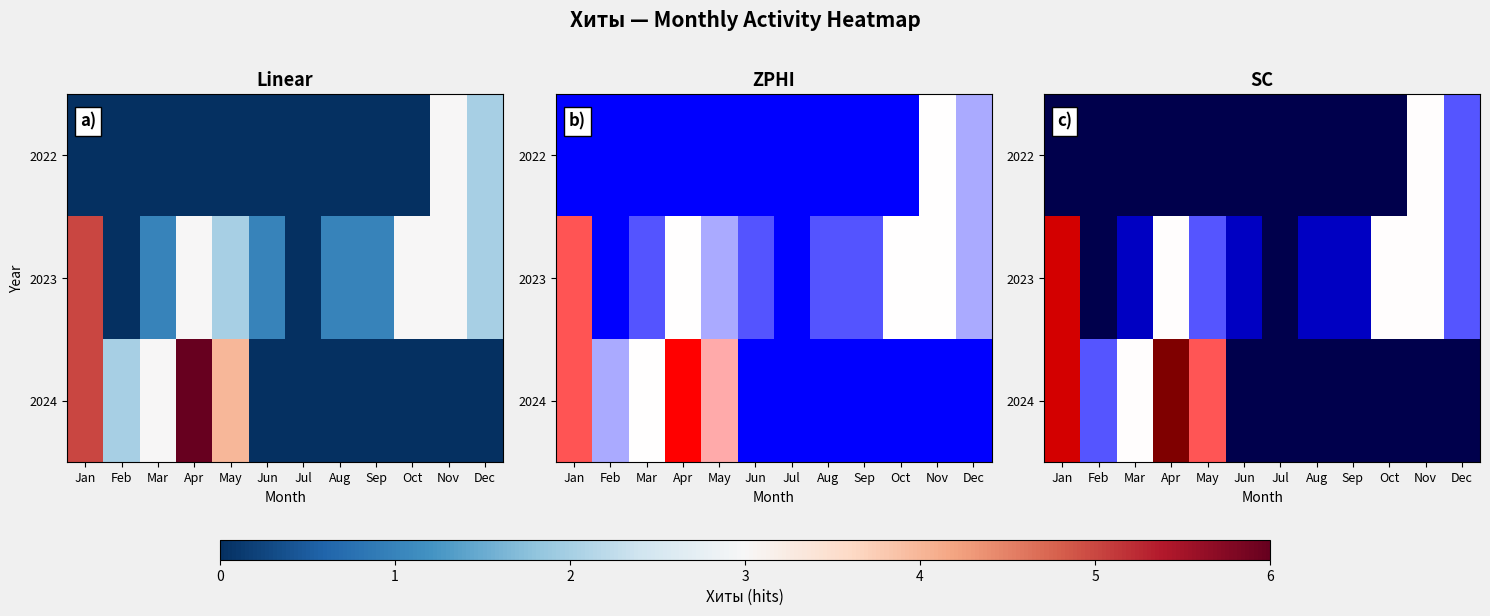

How many data points in 2023 are less than 2?

6